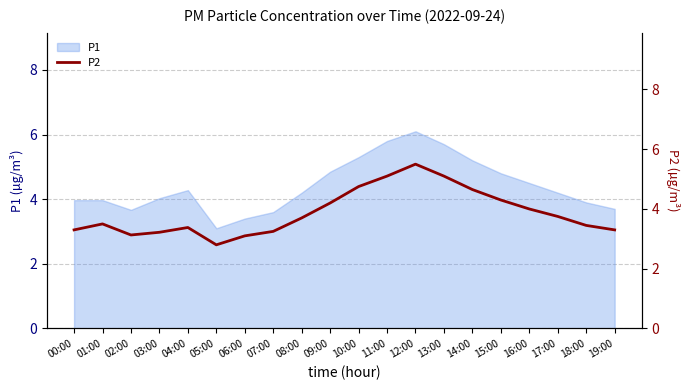

The chart shows a value of 5.9 at 16:00. True or false?

False